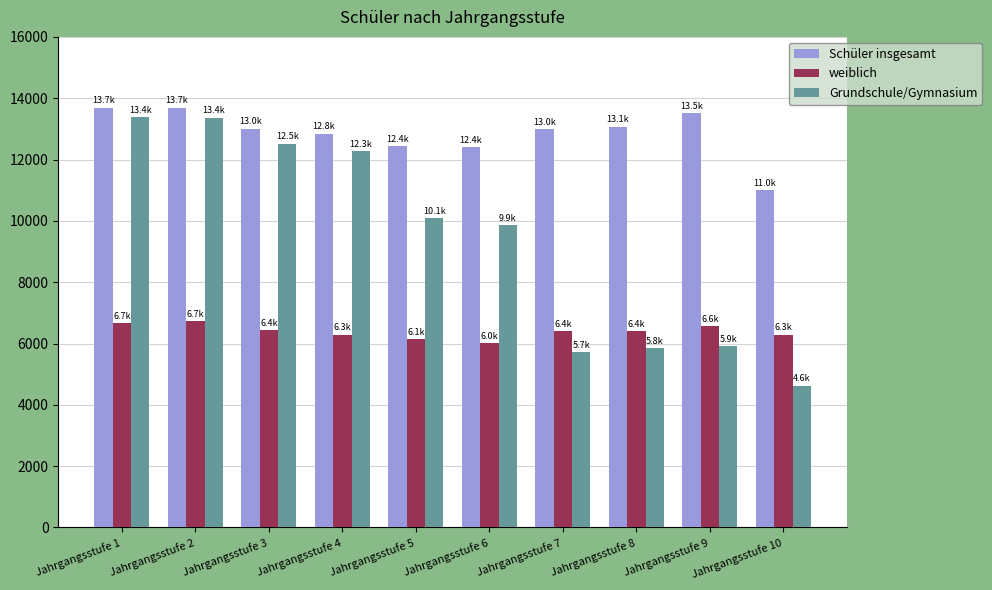

How many bars are there in each group?

3